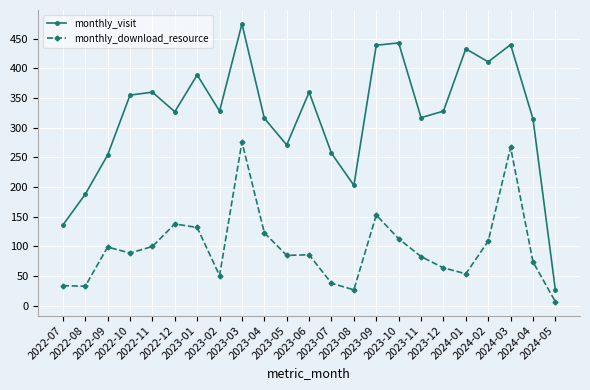

What is the value of the monthly_download_resource point at the 18th from the left?

64